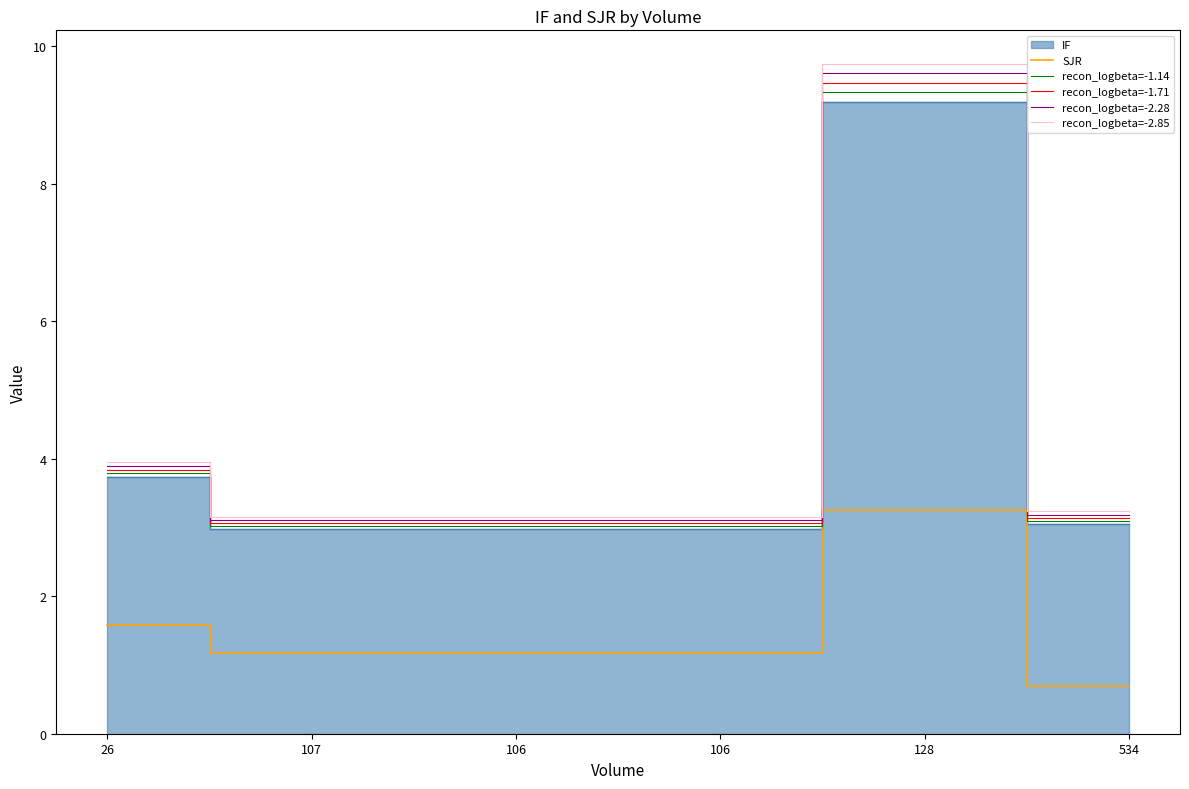

At which category does recon_logbeta=-2.28 reach its first local peak?

128